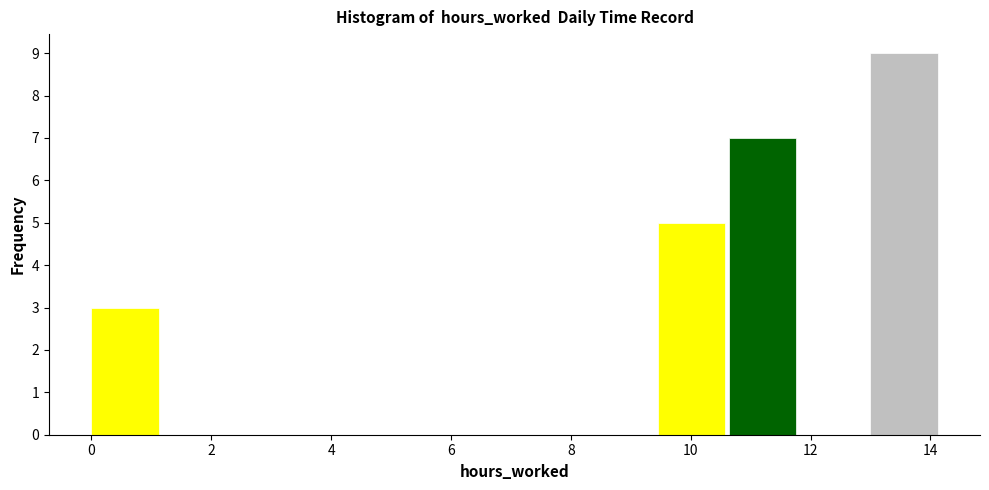

Reading left to right, transcribe this chart: for each bar, give the range it covers on the x-axis and its height. Neither the bar edges nor the heights are printed on the chart, so give them approximately, as read against the axes.

0.0 to 1.2: 3
1.2 to 2.4: 0
2.4 to 3.6: 0
3.6 to 4.8: 0
4.8 to 6.0: 0
6.0 to 7.0: 0
7.0 to 8.2: 0
8.2 to 9.4: 0
9.4 to 10.6: 5
10.6 to 11.8: 7
11.8 to 13.0: 0
13.0 to 14.2: 9